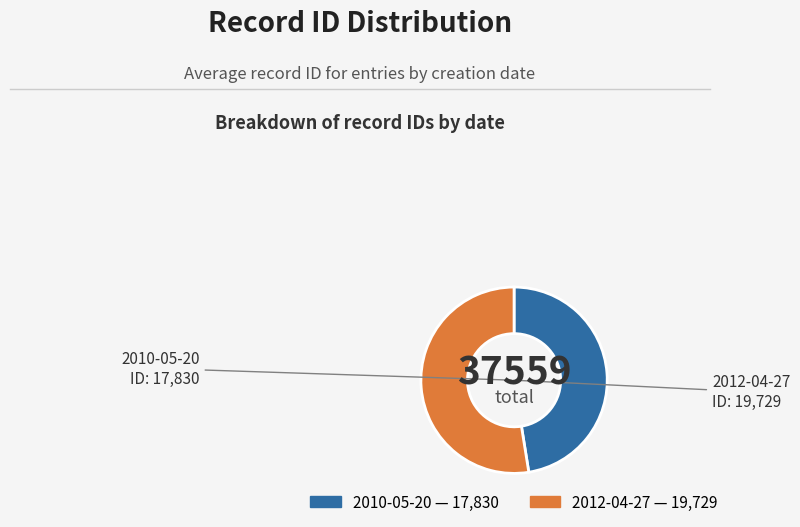

Which has a higher value, 2010-05-20 or 2012-04-27?

2012-04-27